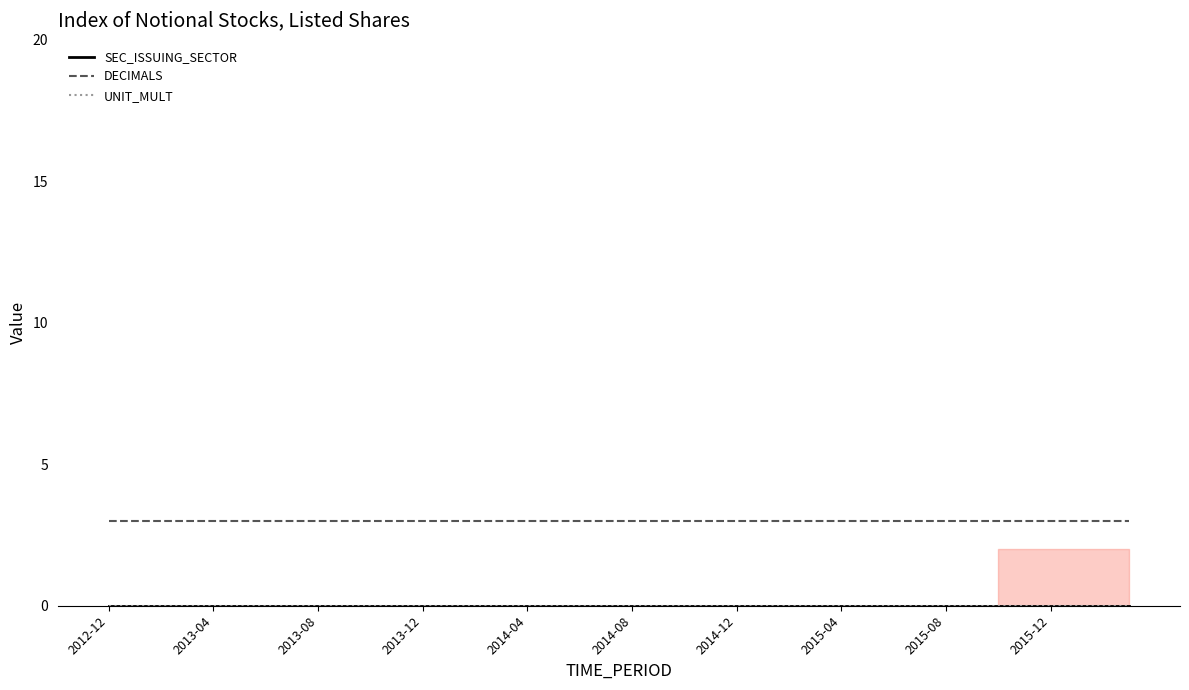

Which series has the largest total across all categories?

DECIMALS